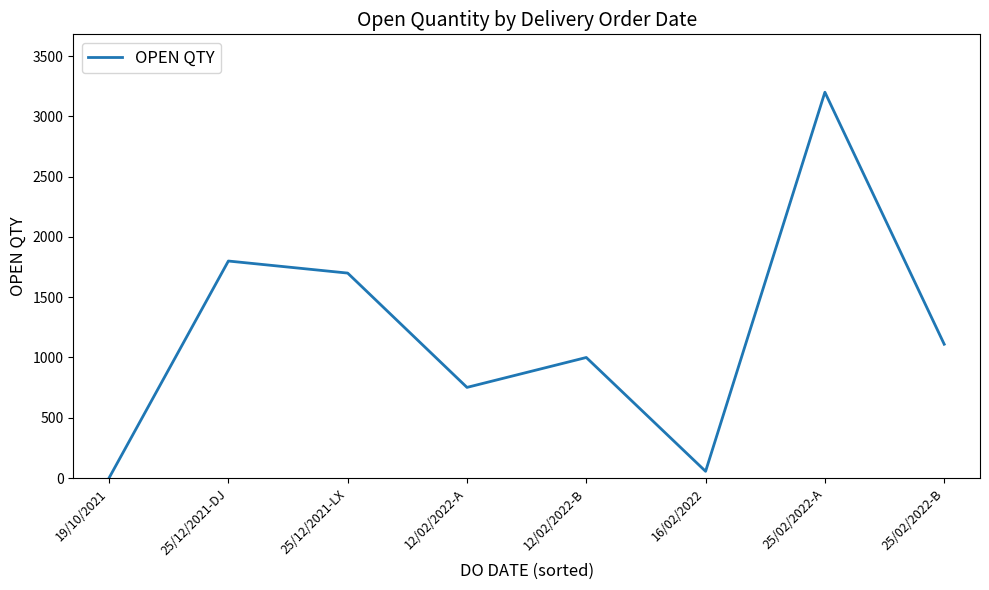

What is the smallest value displayed?

1